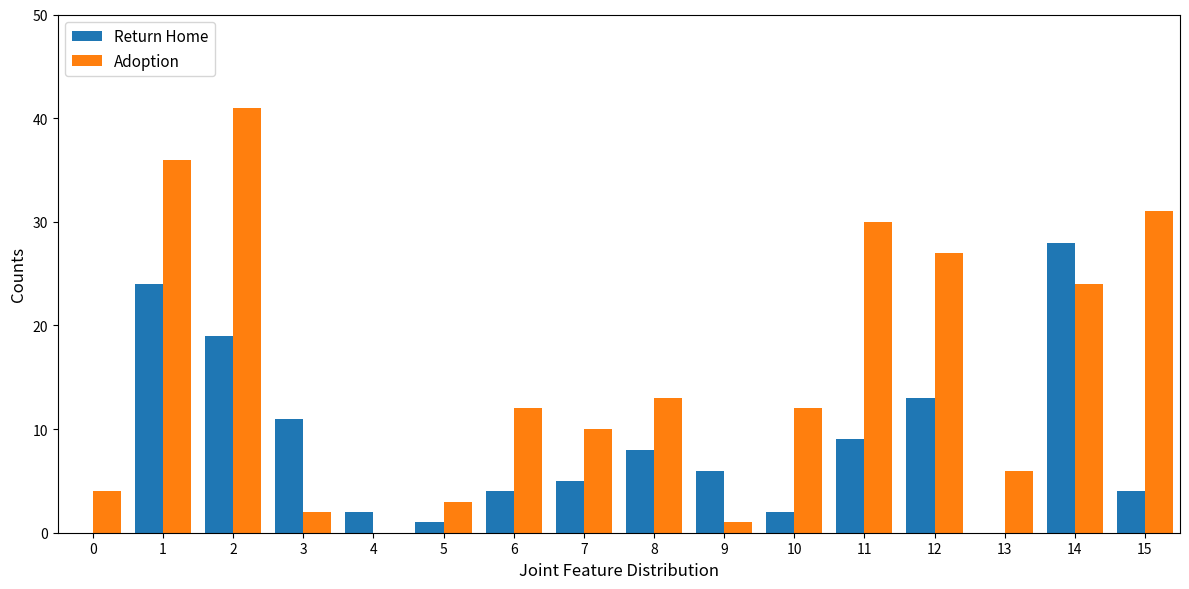

What is the maximum value shown in the chart?

41